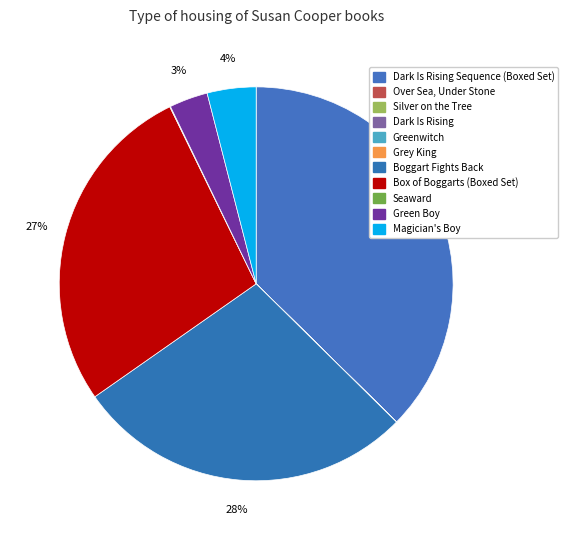

How many segments does this pie chart have?

11